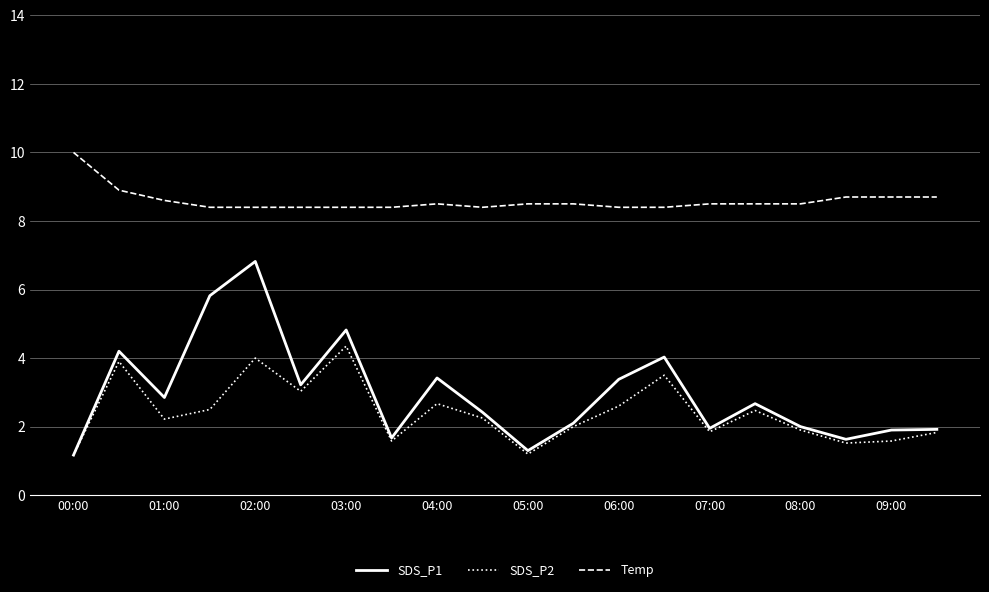

Which series has the largest total across all categories?

Temp